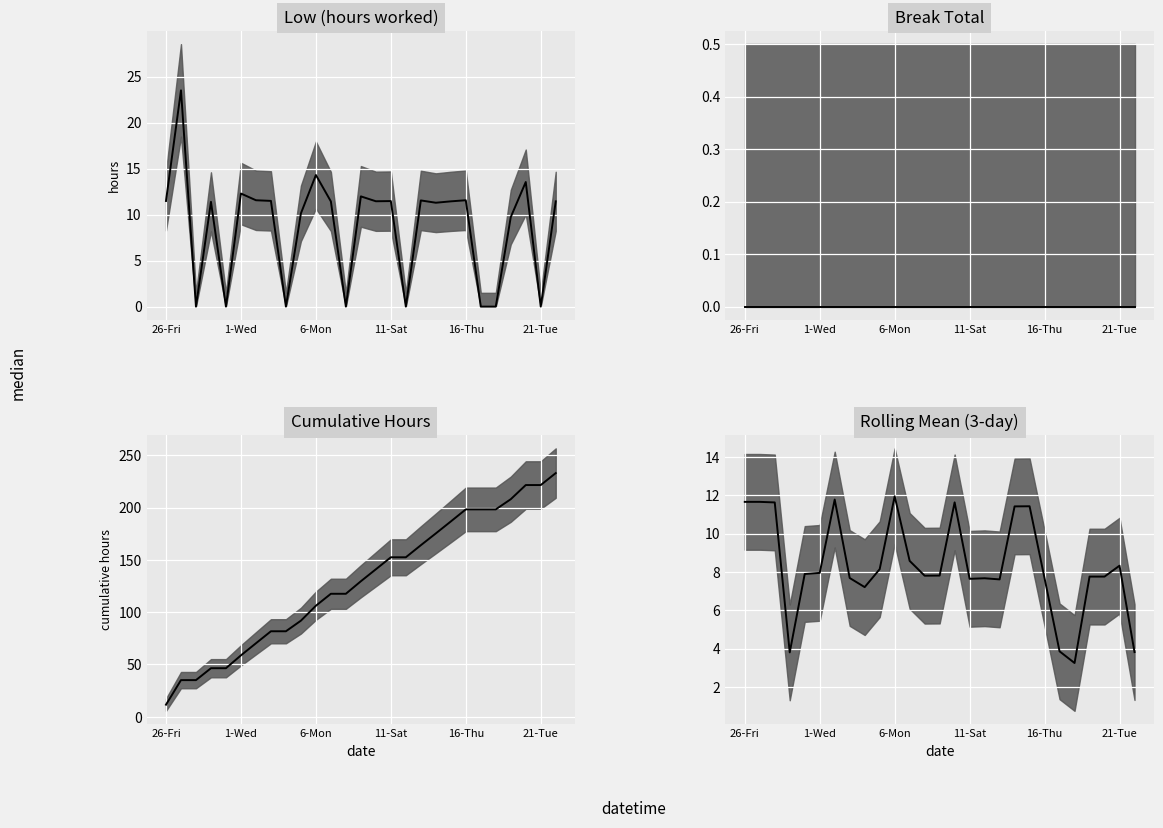

What is the difference between the values at 16-Thu and 10?

4.1